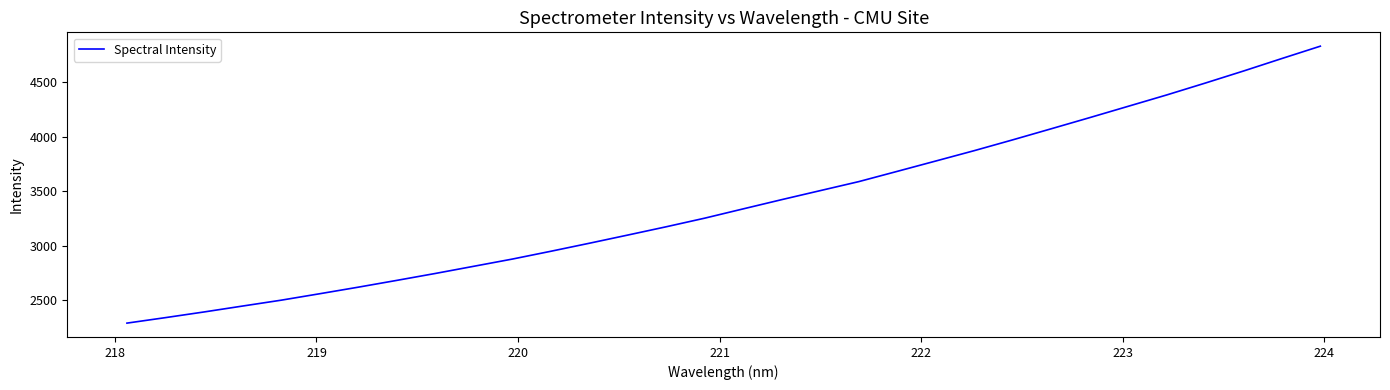

What is the maximum value shown in the chart?

4833.5